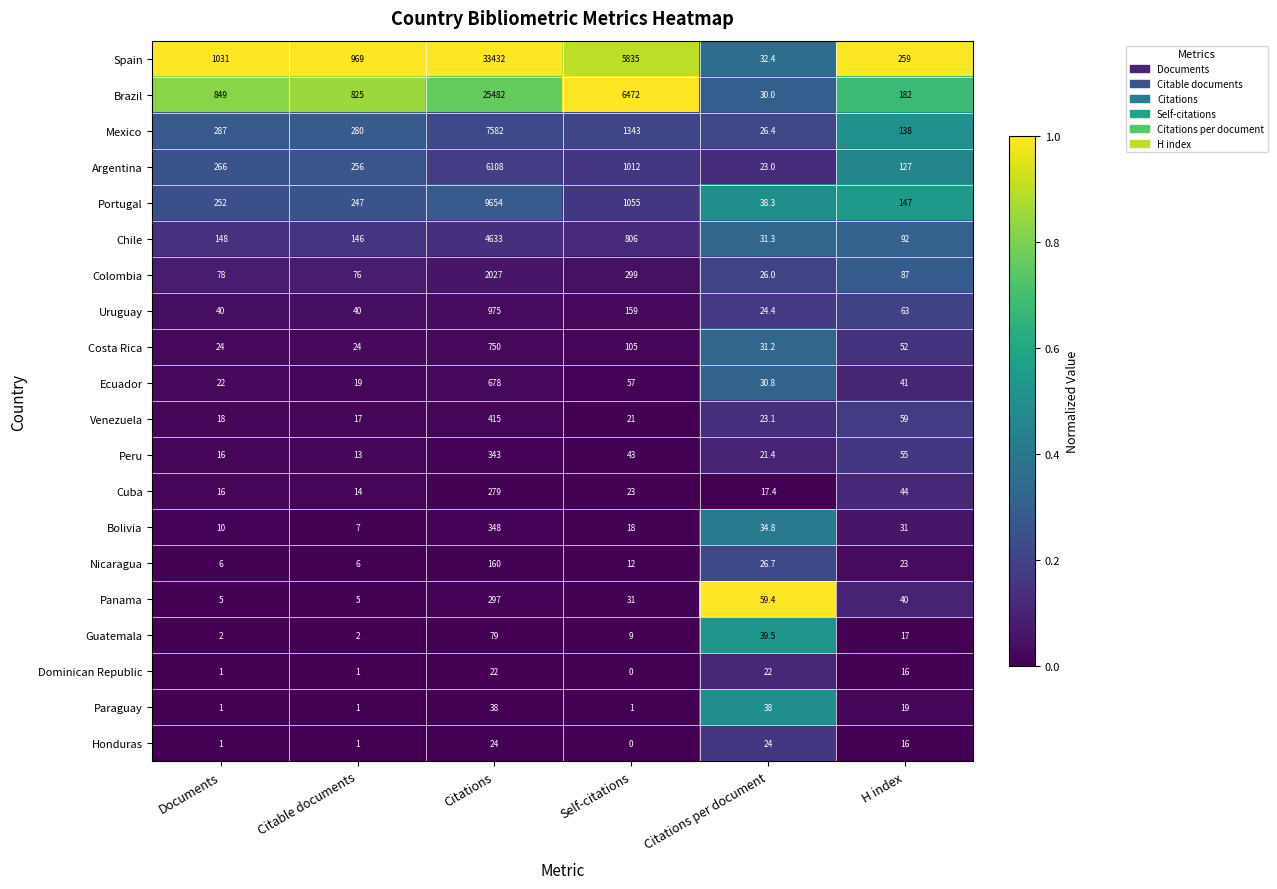

At which label does Nicaragua first exceed 23?

Citations